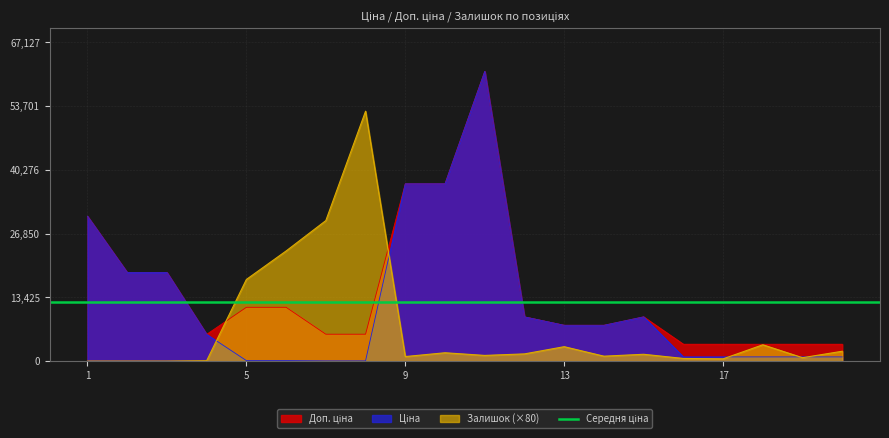

Reading left to right, list all the values displayed in this chart.

Ціна: 30512.3	18671.5	18671.5	5636.0	113.3	113.3	56.7	56.7	37343.0	37343.0	61024.7	9321.4	7545.9	7545.9	9321.4	889.9	889.9	889.9	889.9	889.9
Доп. ціна: 30512.3	18671.5	18671.5	5636.0	11334.0	11334.0	5667.0	5667.0	37343.0	37343.0	61024.7	9321.4	7545.9	7545.9	9321.4	3559.7	3559.7	3559.7	3559.7	3559.7
Залишок: 0.0	0.0	0.0	80.0	17200.0	23200.0	29600.0	52640.0	960.0	1760.0	1200.0	1520.0	3040.0	1040.0	1440.0	560.0	480.0	3440.0	720.0	2080.0